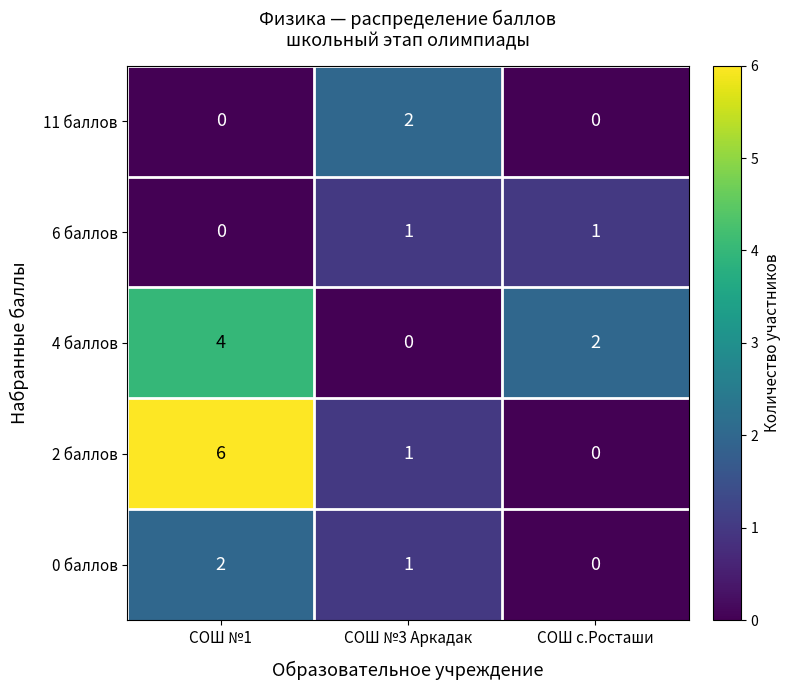

How many values in 0 баллов are above zero?

2